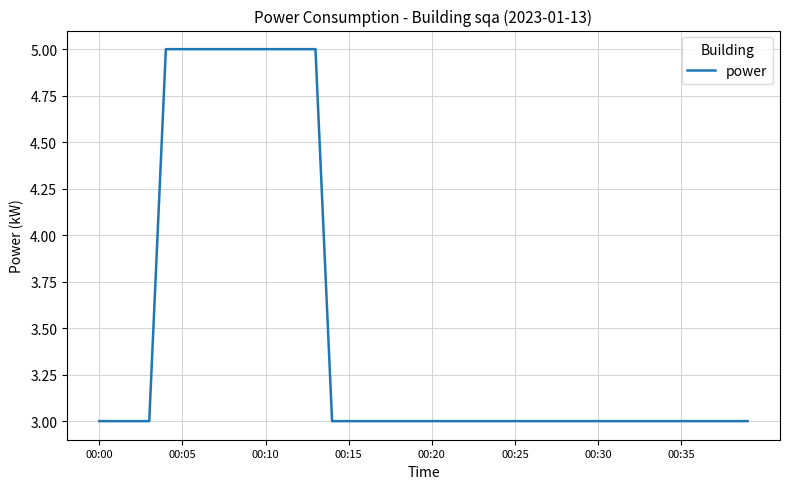

What is the greatest value displayed?

5